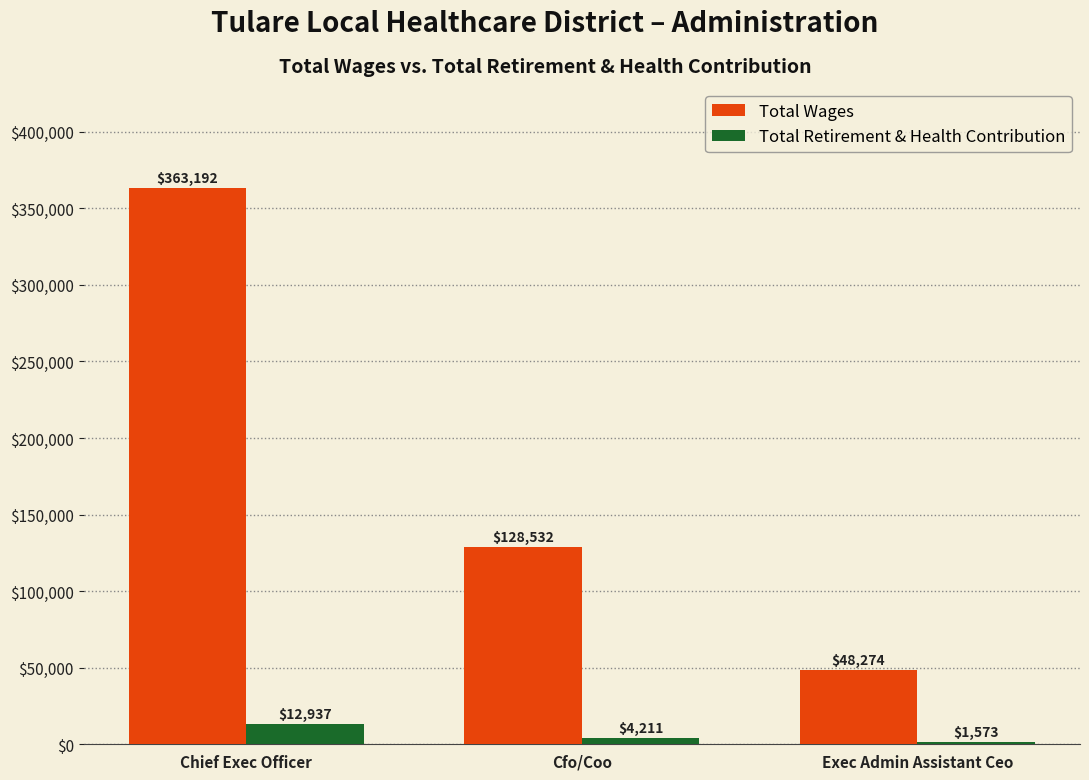

What is the label of the 1st bar from the left?

Chief Exec Officer